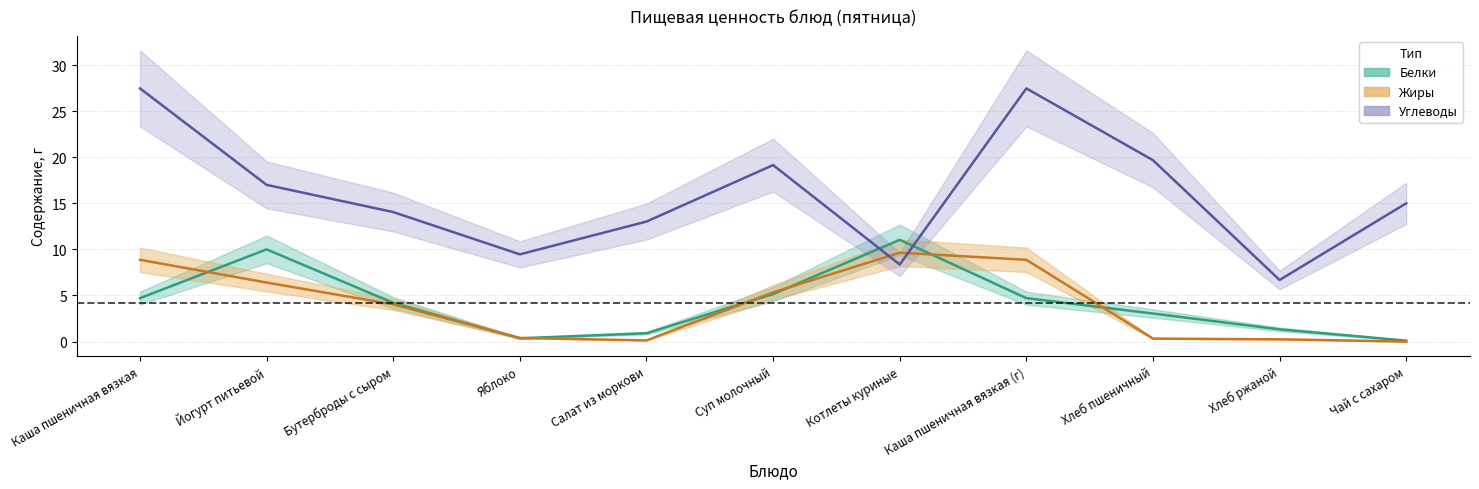

True or false: Жиры has a value of 8.9 at Каша пшеничная вязкая (г).

True